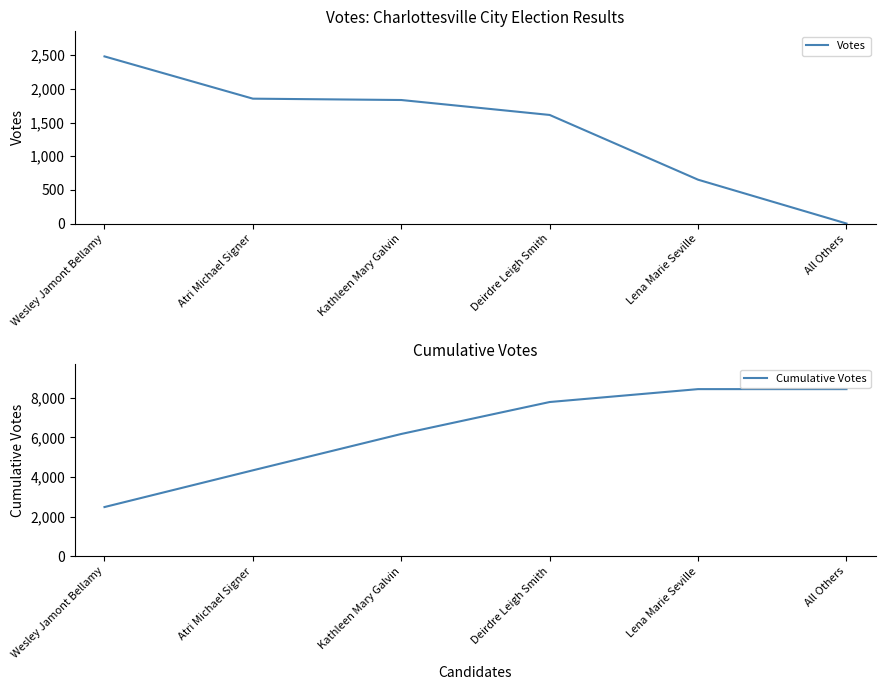

What is the sum of the Cumulative Votes values at Wesley Jamont Bellamy and Kathleen Mary Galvin?

8656